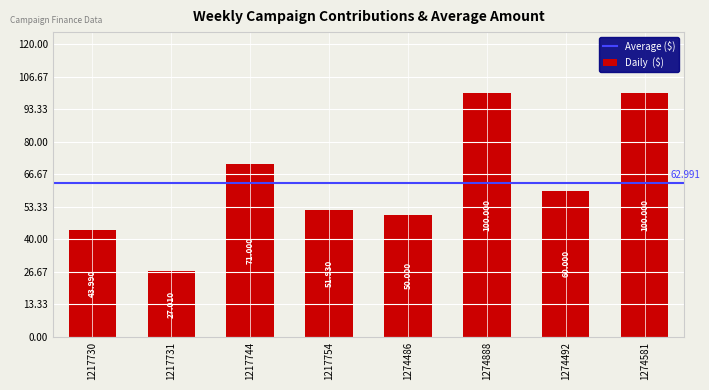

What is the label of the 5th bar from the left?

1274486